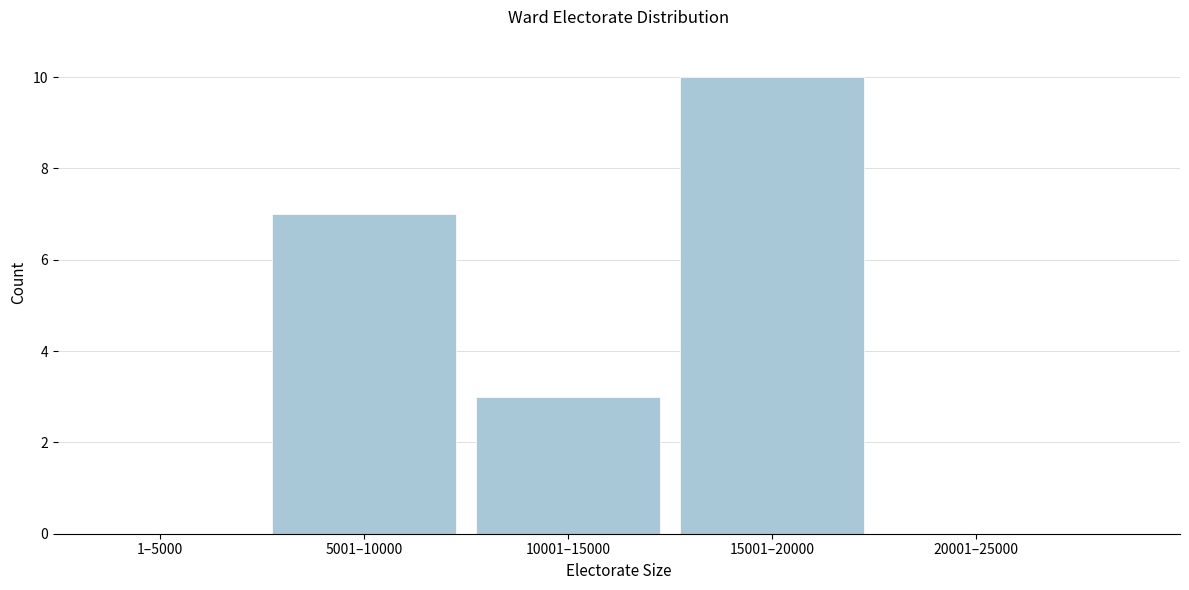

Reading right to left, list all the values displayed in this chart.

20001–25000=0	15001–20000=10	10001–15000=3	5001–10000=7	1–5000=0